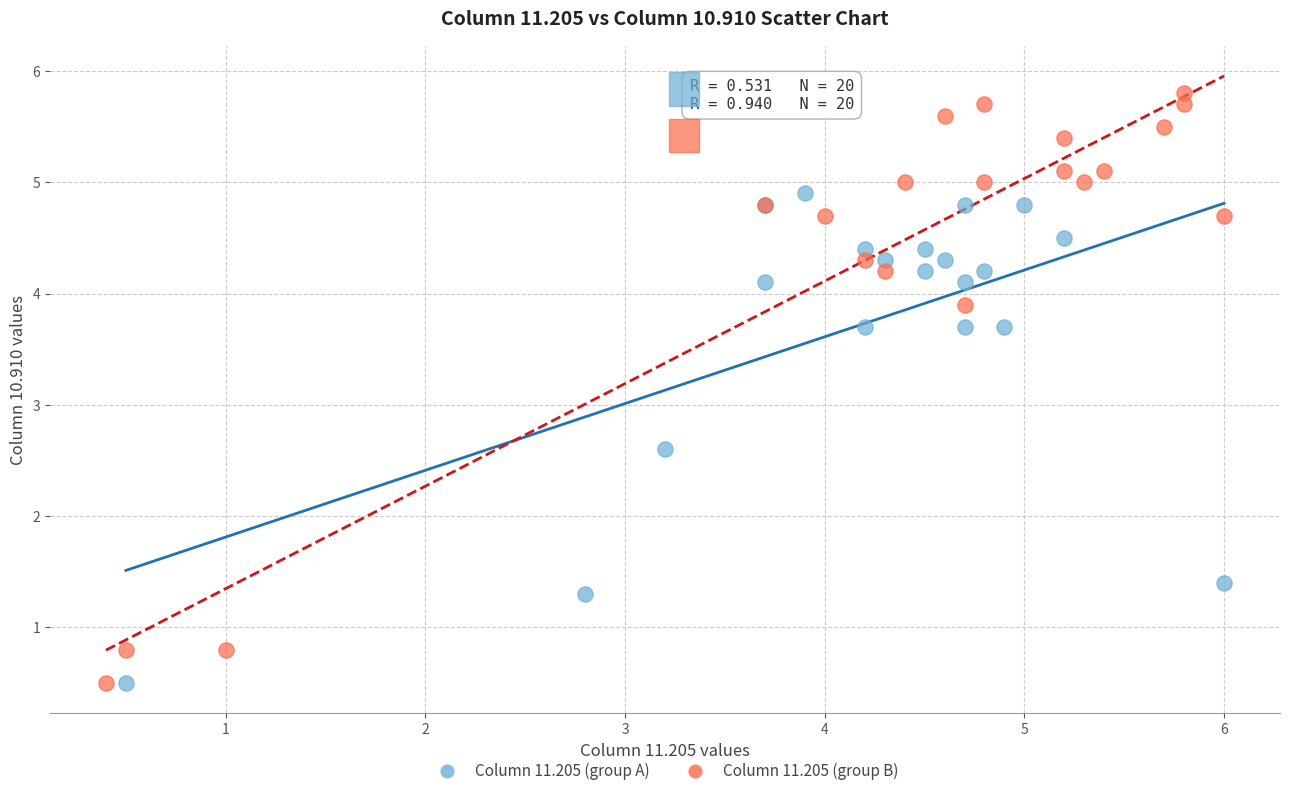

Which series has the largest Y range (max minus min)?

Column 11.205 (group B)